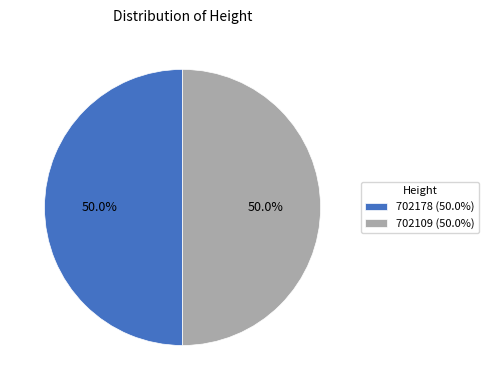

Approximately how many times larger is the value at 702109 (50.0%) compared to 702178 (50.0%)?

1.0